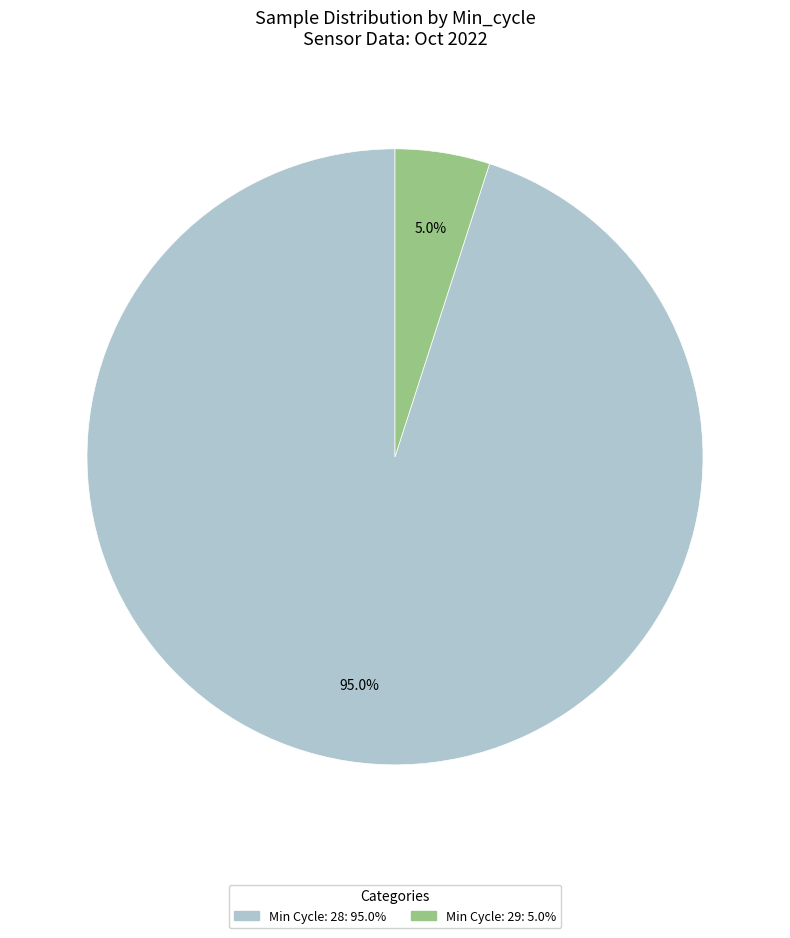

Is there a majority slice in this chart?

Yes